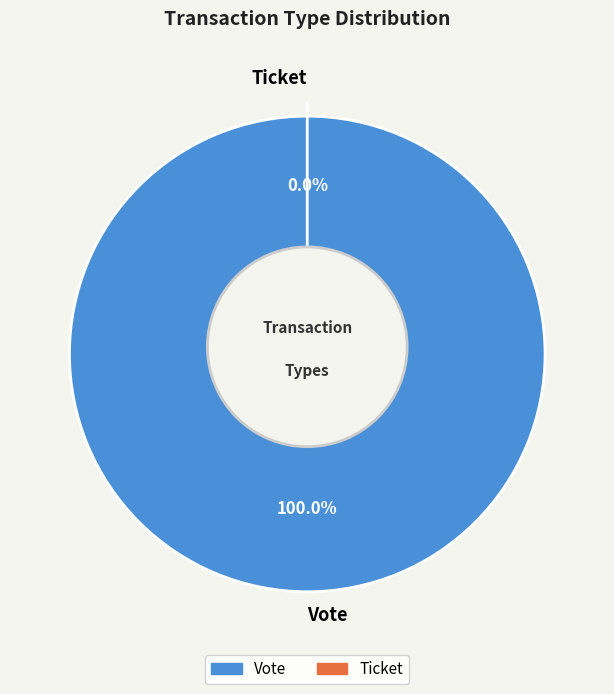

To the nearest percent, what percentage of the pie is Vote?

100%